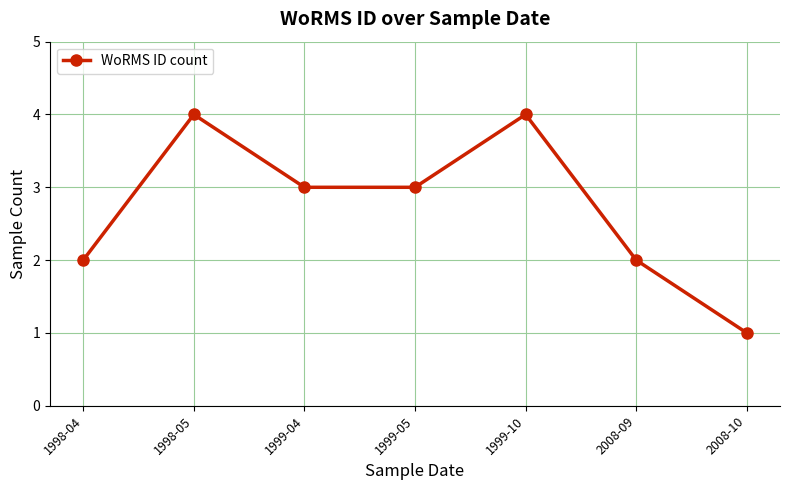

Reading left to right, what are all the values shown in this chart?

2	4	3	3	4	2	1